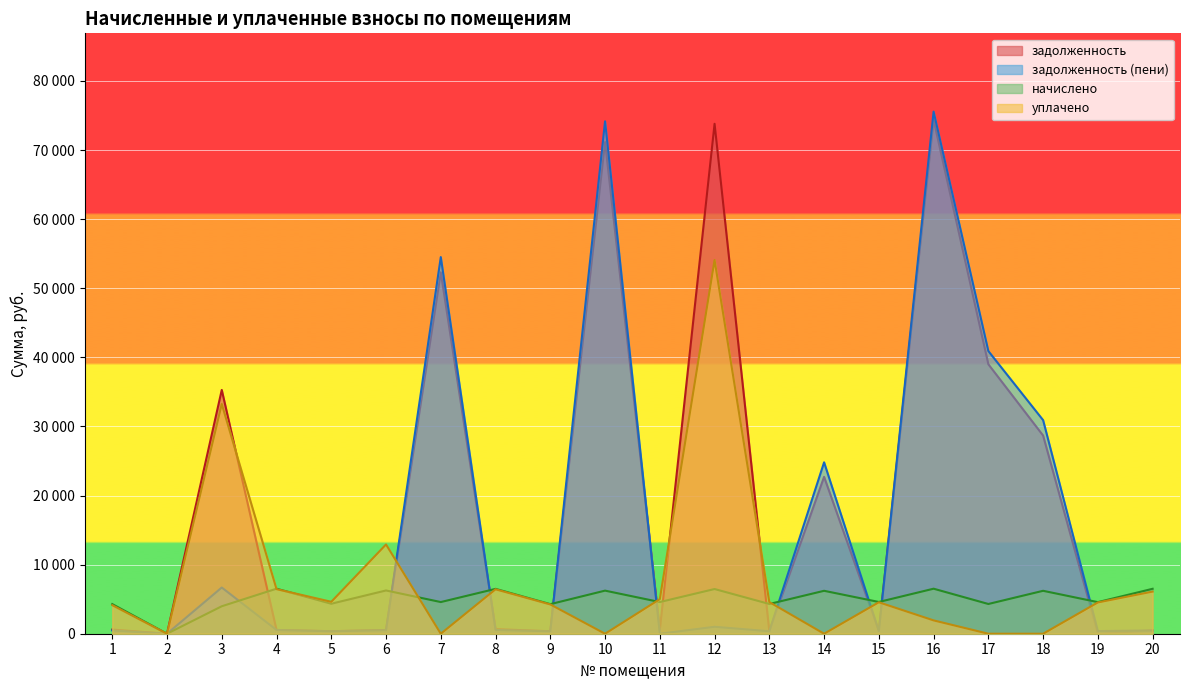

Which series has the largest total across all categories?

задолженность